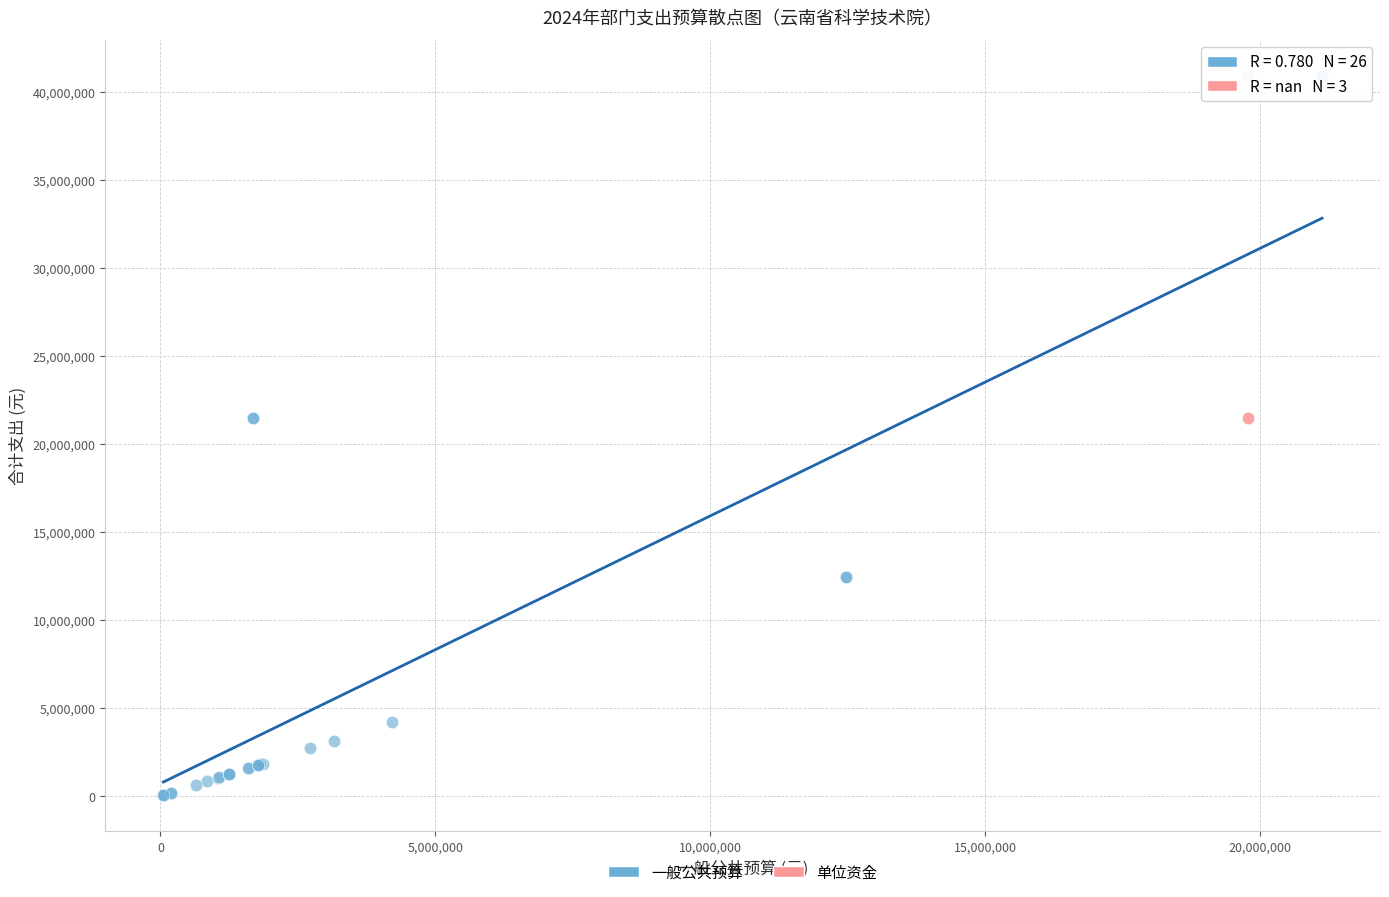

What are all the series names shown in the legend?

一般公共预算, 单位资金